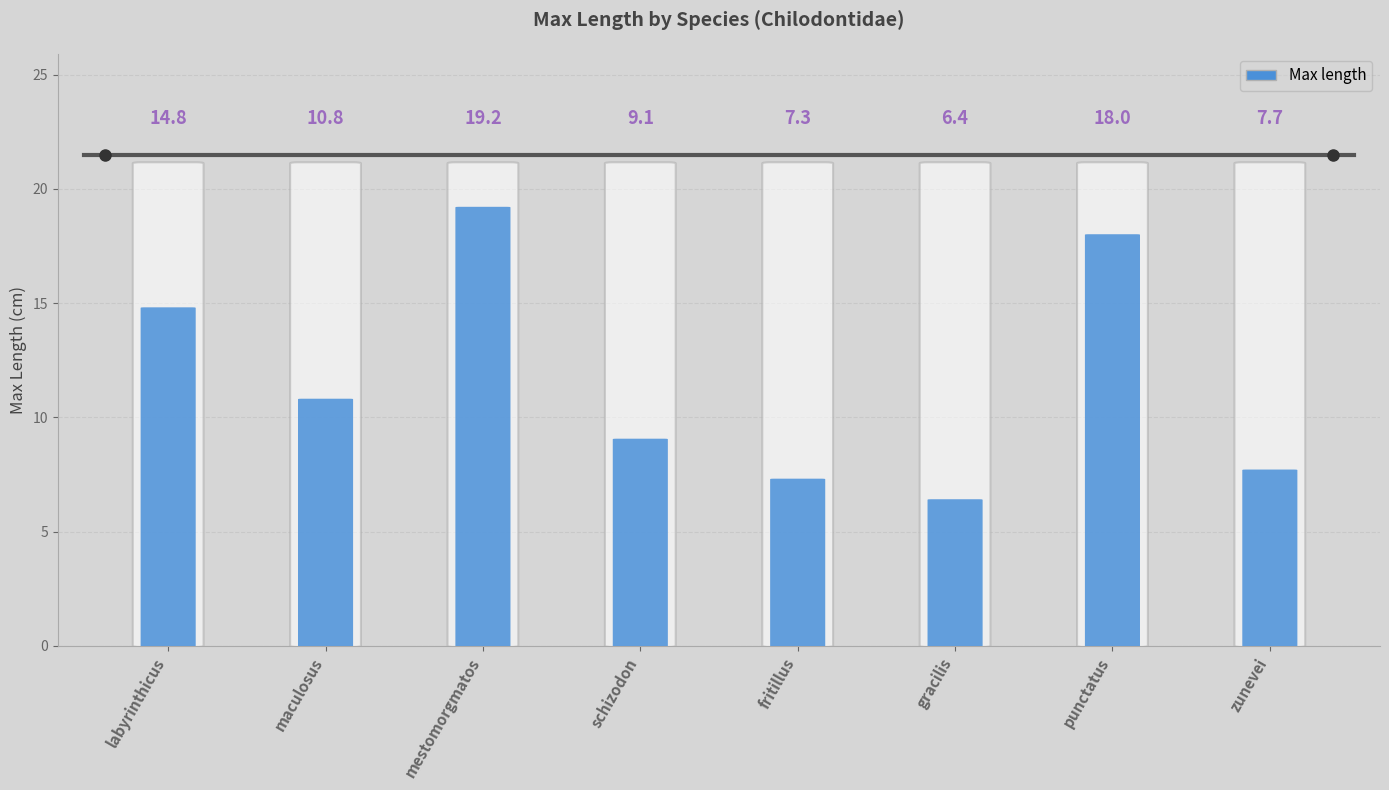

Reading left to right, transcribe all the data shown in this chart.

labyrinthicus=14.8	maculosus=10.8	mestomorgmatos=19.2	schizodon=9.1	fritillus=7.3	gracilis=6.4	punctatus=18.0	zunevei=7.7